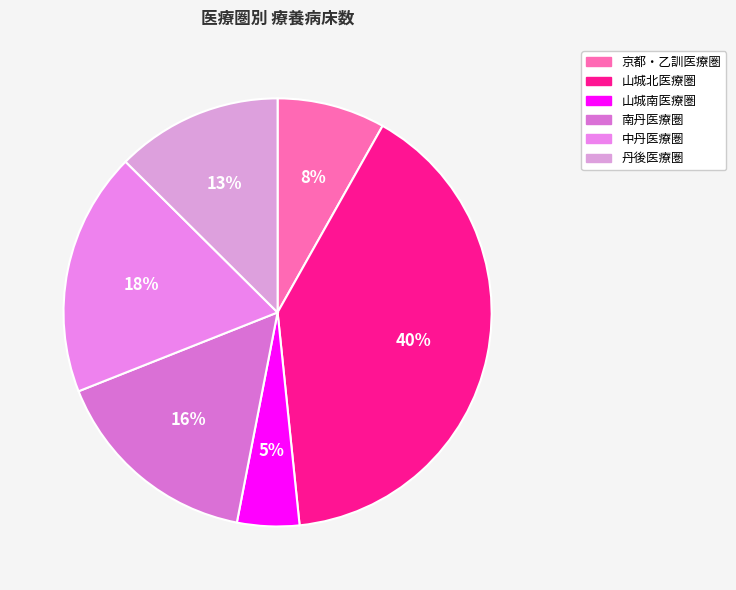

Between 丹後医療圏 and 山城北医療圏, which is larger?

山城北医療圏